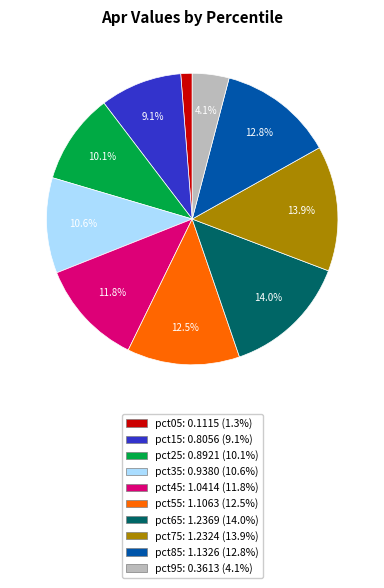

Which slice is the smallest?

pct05